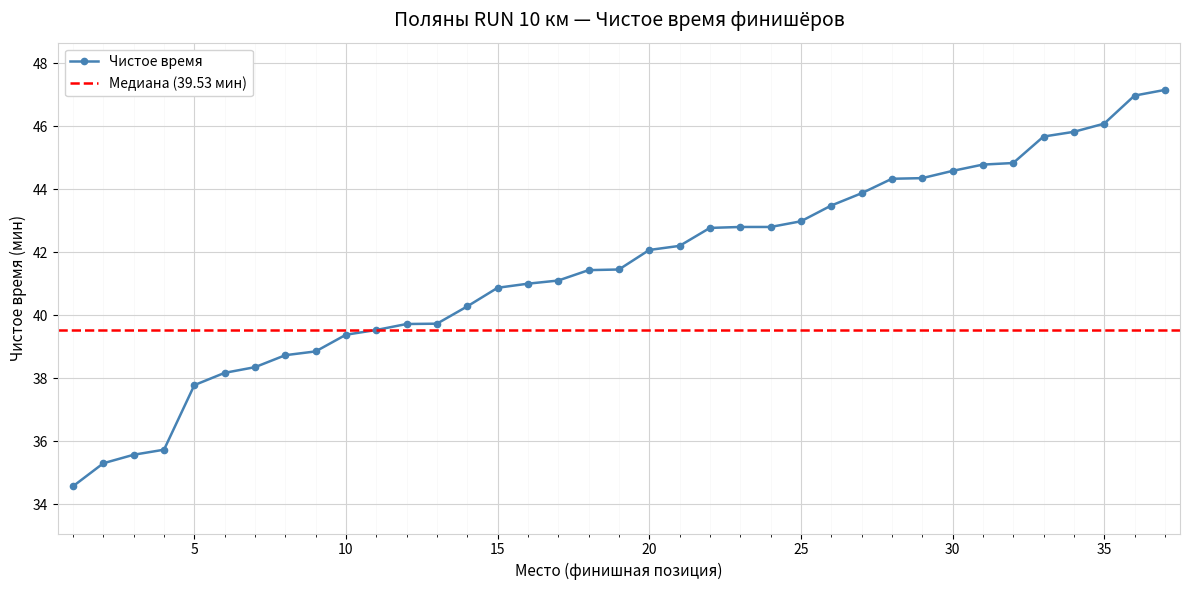

List the labels in order of value, largest first.

37, 36, 35, 34, 33, 32, 31, 30, 29, 28, 27, 26, 25, 23, 24, 22, 21, 20, 19, 18, 17, 16, 15, 14, 13, 12, 11, 10, 9, 8, 7, 6, 5, 4, 3, 2, 1